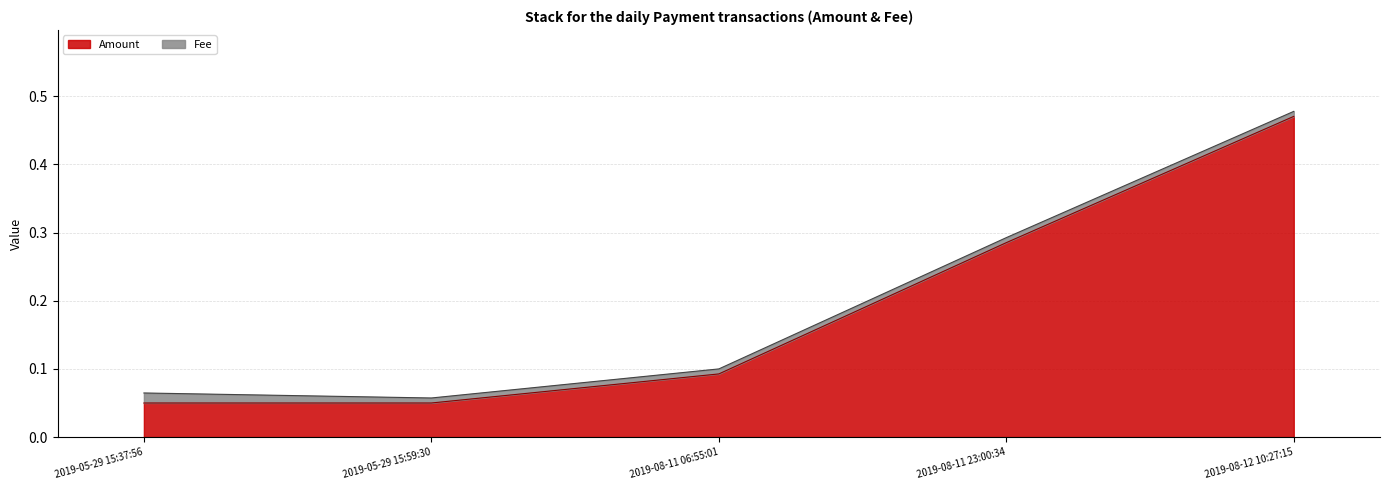

Rank the categories by value from highest to lowest.

2019-08-12 10:27:15, 2019-08-11 23:00:34, 2019-08-11 06:55:01, 2019-05-29 15:37:56, 2019-05-29 15:59:30